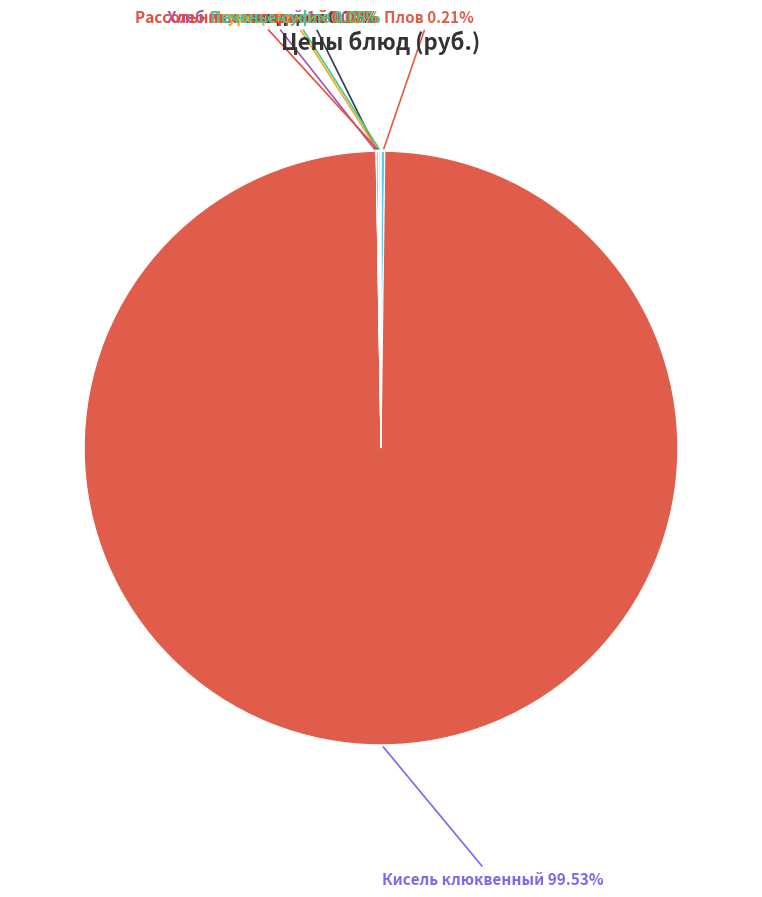

Is there a majority slice in this chart?

Yes